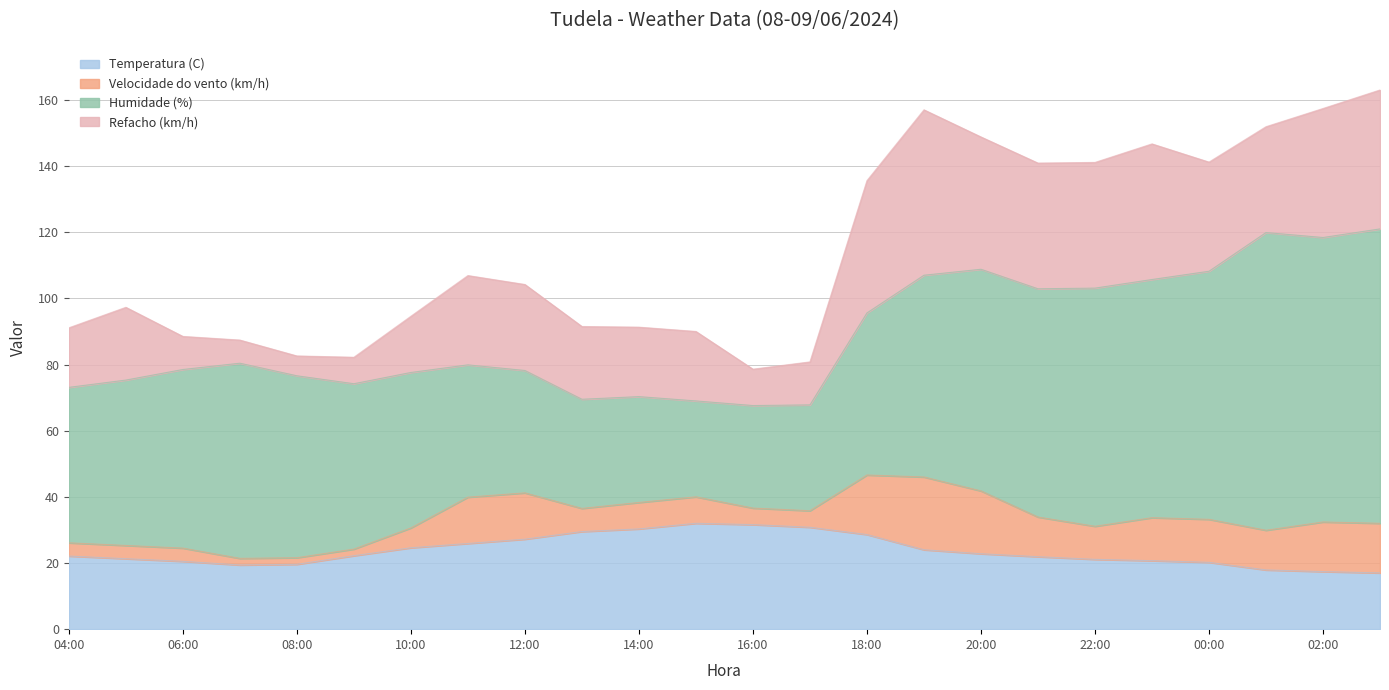

Which has a higher value, 18:00 or 19:00?

18:00